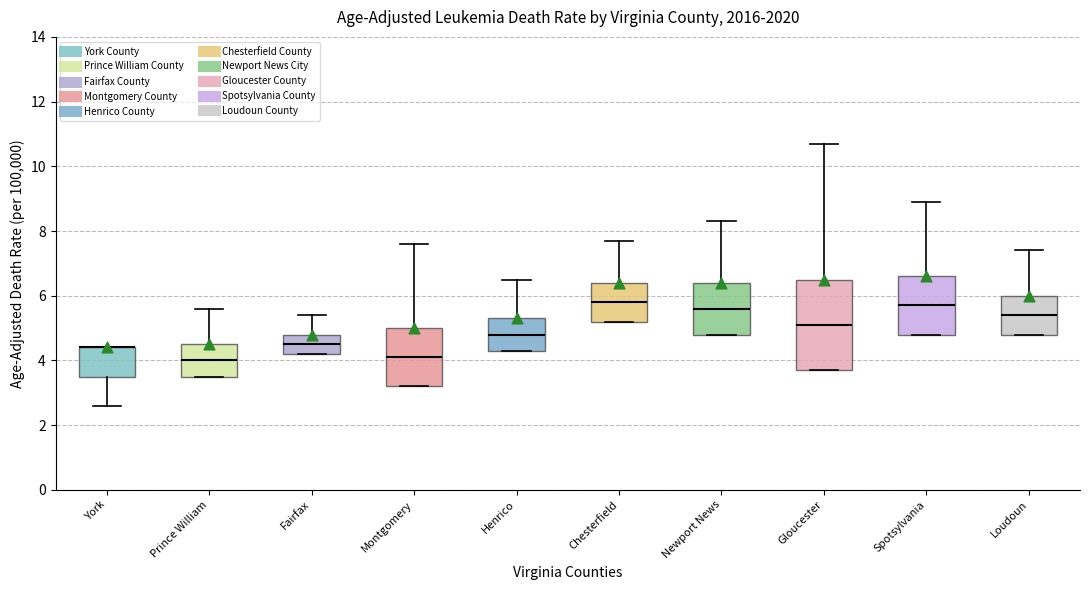

Where is the upper edge of the box for Fairfax on the y-axis? The values are not printed on the chart, so give them approximately, as read against the axis.

4.8